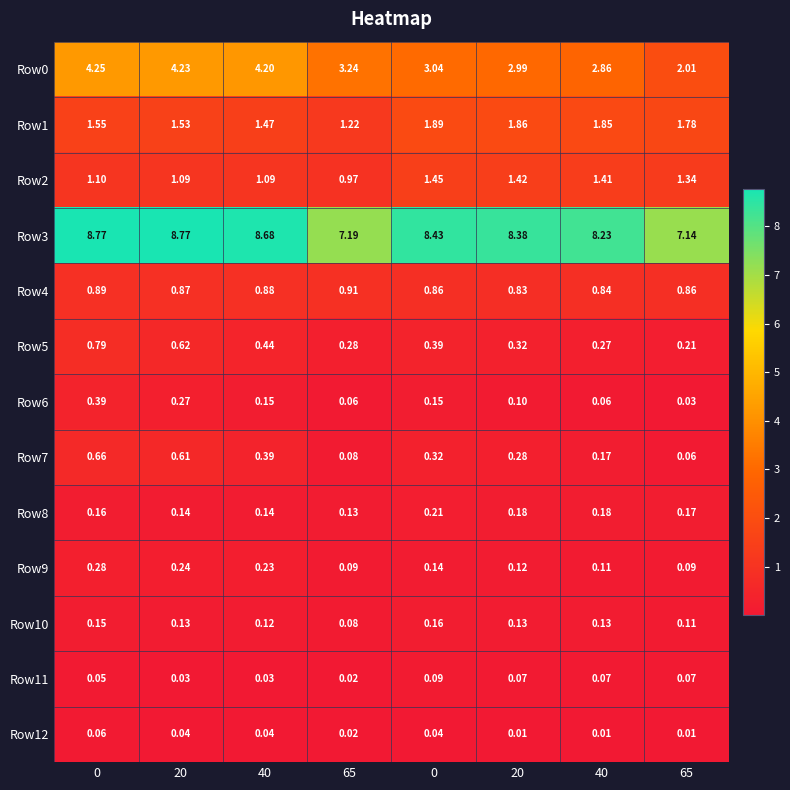

Reading left to right, list all the values displayed in this chart.

Row0: 0=4.2	20=4.2	40=4.2	65=3.2	0=3.0	20=3.0	40=2.9	65=2.0
Row1: 0=1.6	20=1.5	40=1.5	65=1.2	0=1.9	20=1.9	40=1.9	65=1.8
Row2: 0=1.1	20=1.1	40=1.1	65=1.0	0=1.4	20=1.4	40=1.4	65=1.3
Row3: 0=8.8	20=8.8	40=8.7	65=7.2	0=8.4	20=8.4	40=8.2	65=7.1
Row4: 0=0.9	20=0.9	40=0.9	65=0.9	0=0.9	20=0.8	40=0.8	65=0.9
Row5: 0=0.8	20=0.6	40=0.4	65=0.3	0=0.4	20=0.3	40=0.3	65=0.2
Row6: 0=0.4	20=0.3	40=0.1	65=0.1	0=0.1	20=0.1	40=0.1	65=0.0
Row7: 0=0.7	20=0.6	40=0.4	65=0.1	0=0.3	20=0.3	40=0.2	65=0.1
Row8: 0=0.2	20=0.1	40=0.1	65=0.1	0=0.2	20=0.2	40=0.2	65=0.2
Row9: 0=0.3	20=0.2	40=0.2	65=0.1	0=0.1	20=0.1	40=0.1	65=0.1
Row10: 0=0.1	20=0.1	40=0.1	65=0.1	0=0.2	20=0.1	40=0.1	65=0.1
Row11: 0=0.1	20=0.0	40=0.0	65=0.0	0=0.1	20=0.1	40=0.1	65=0.1
Row12: 0=0.1	20=0.0	40=0.0	65=0.0	0=0.0	20=0.0	40=0.0	65=0.0